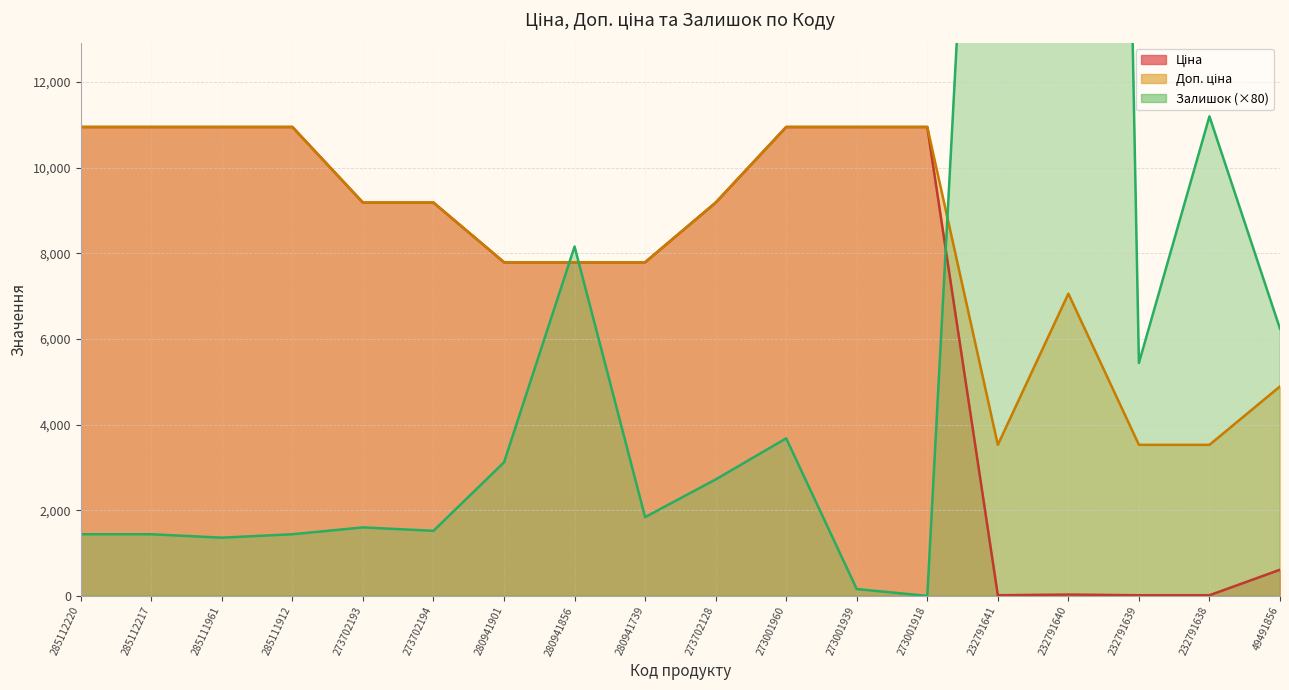

What is the label of the 6th point from the right?

273001918